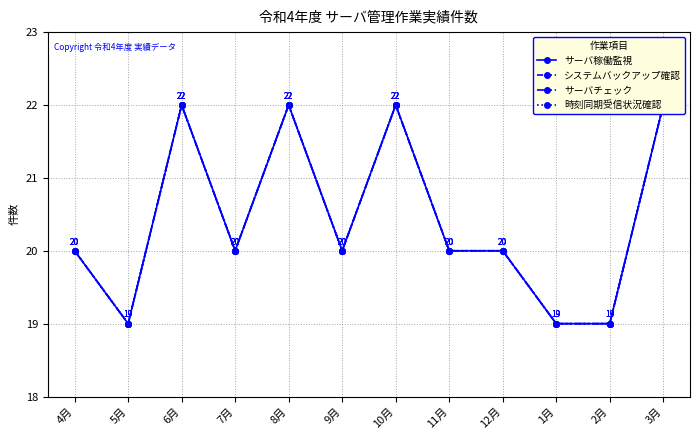

What is the difference between the サーバチェック values at 7月 and 6月?

2